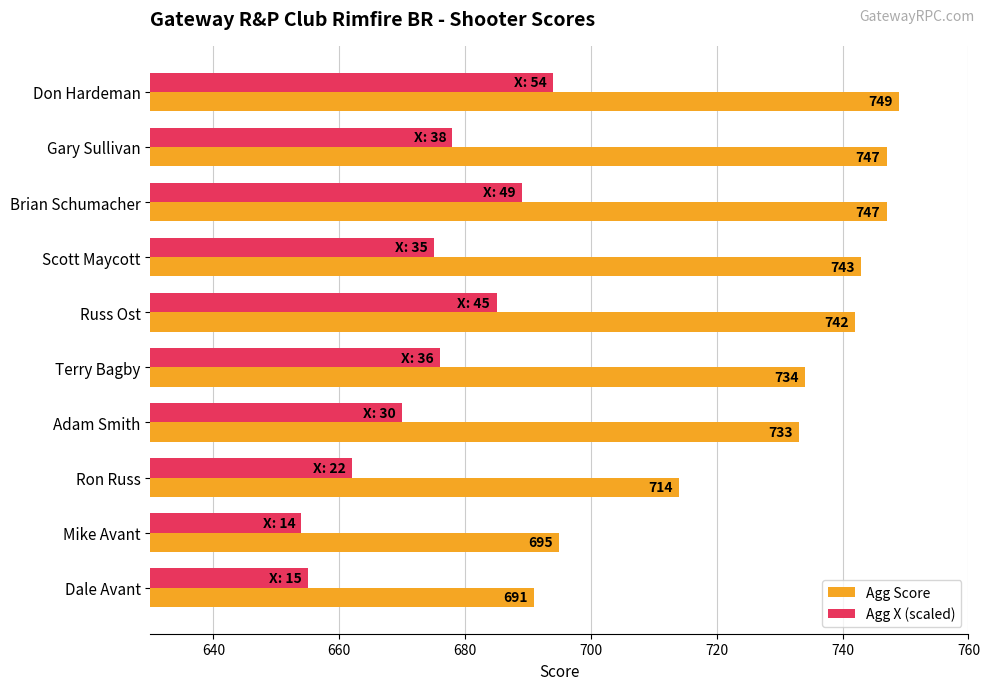

The Agg X (scaled) series shows 292 at Don Hardeman. True or false?

False